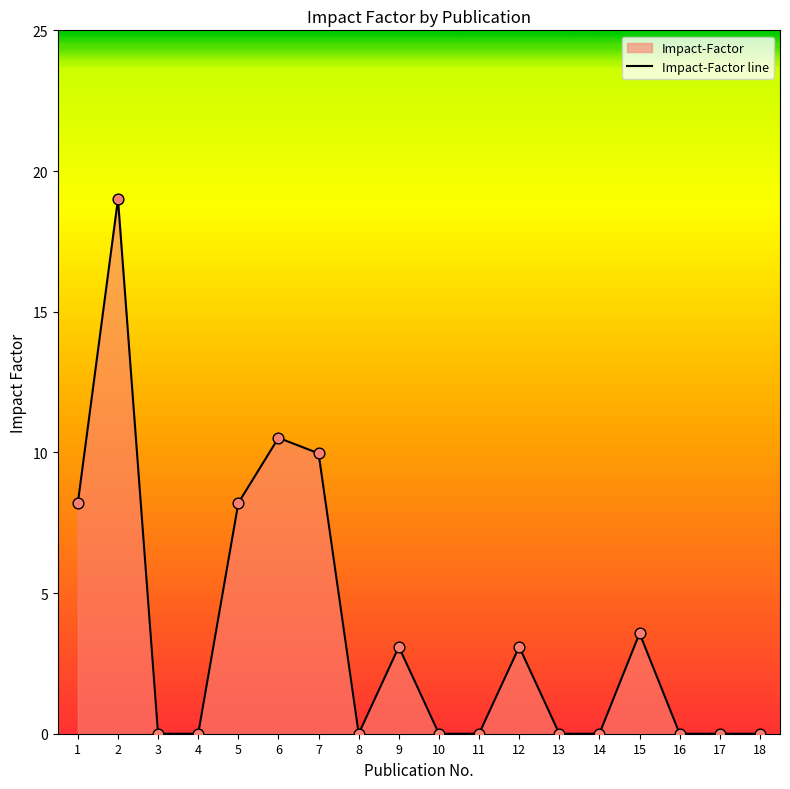

Which has a higher value, 5 or 8?

5